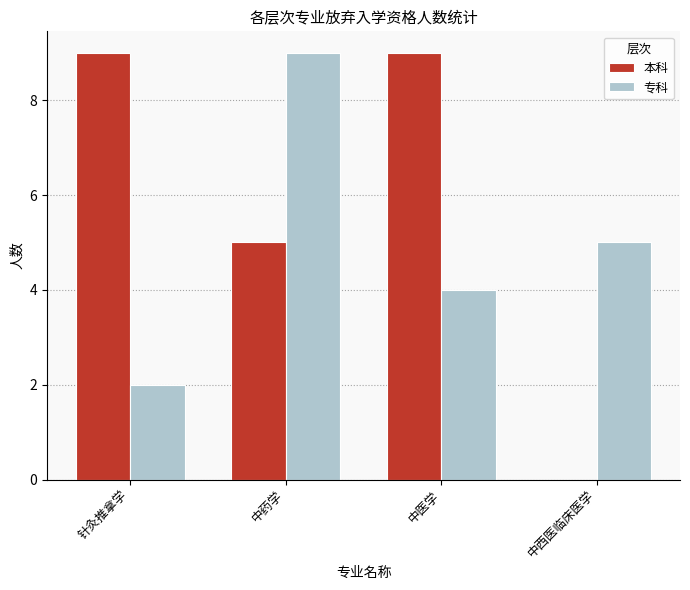

What is the total value across all series at 中药学?

14